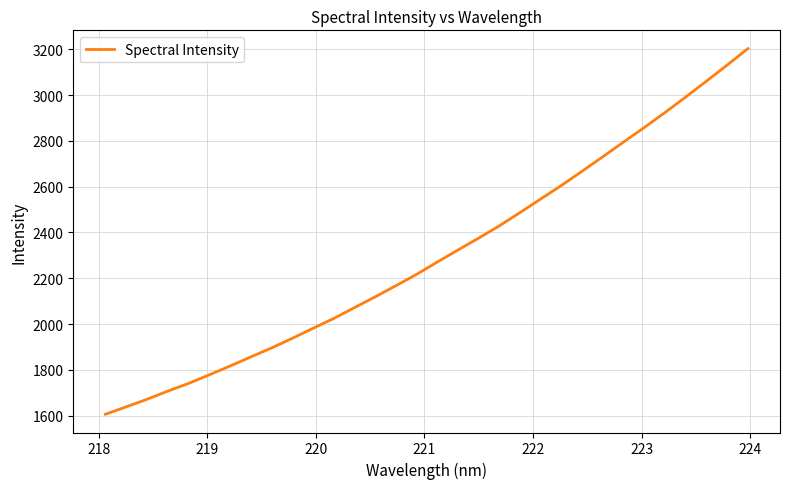

What is the difference between the maximum and minimum values?

1596.4